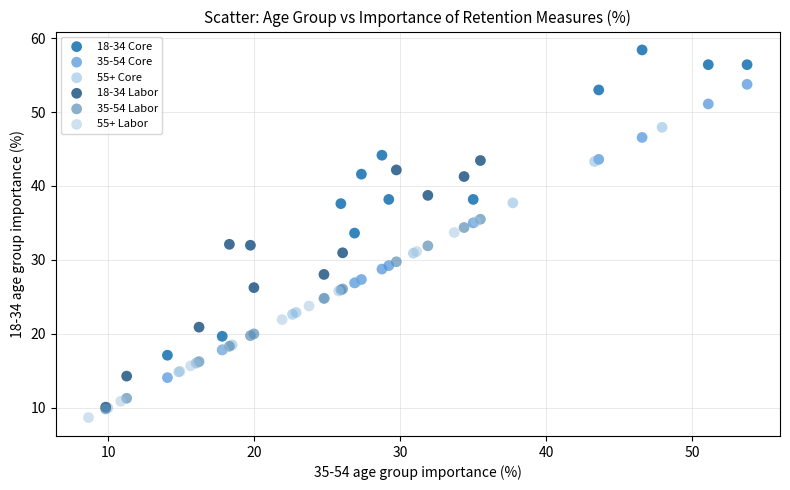

Which series reaches the maximum Y coordinate?

18-34 Core